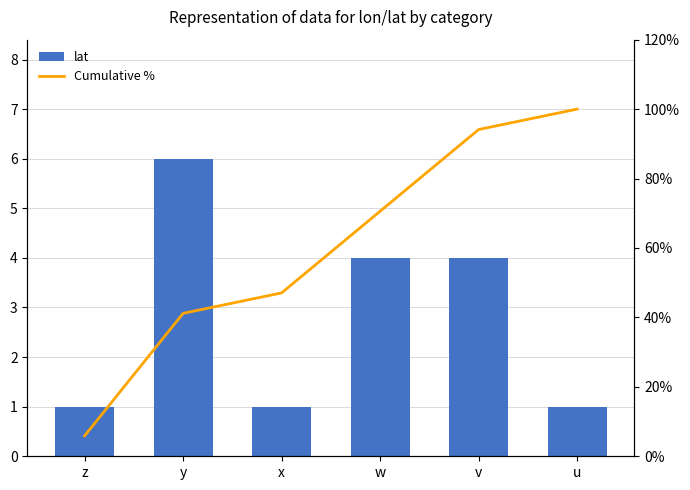

Where is lat nearest to the value 3?

w